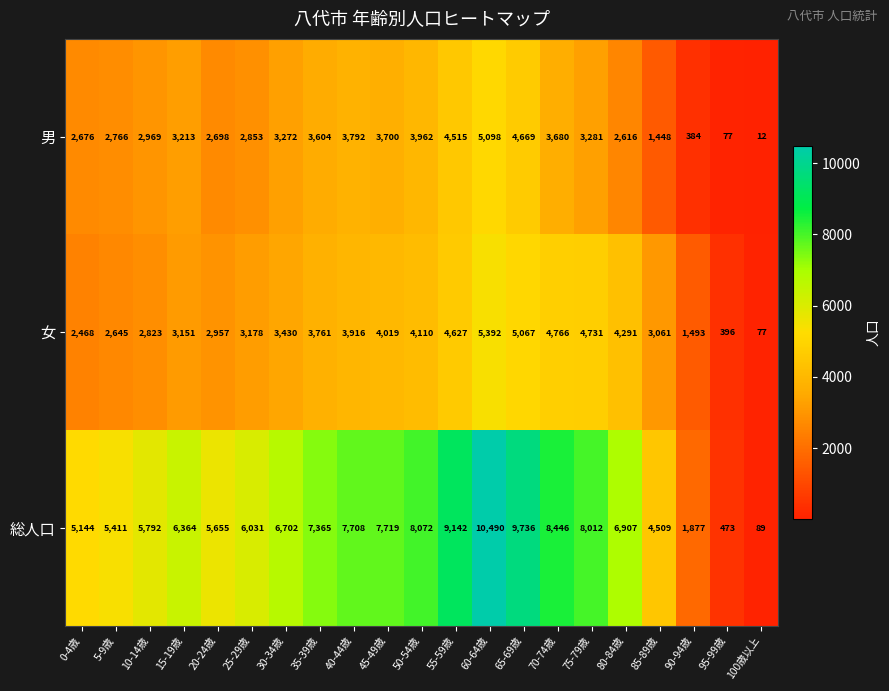

Which series has the largest total across all categories?

総人口